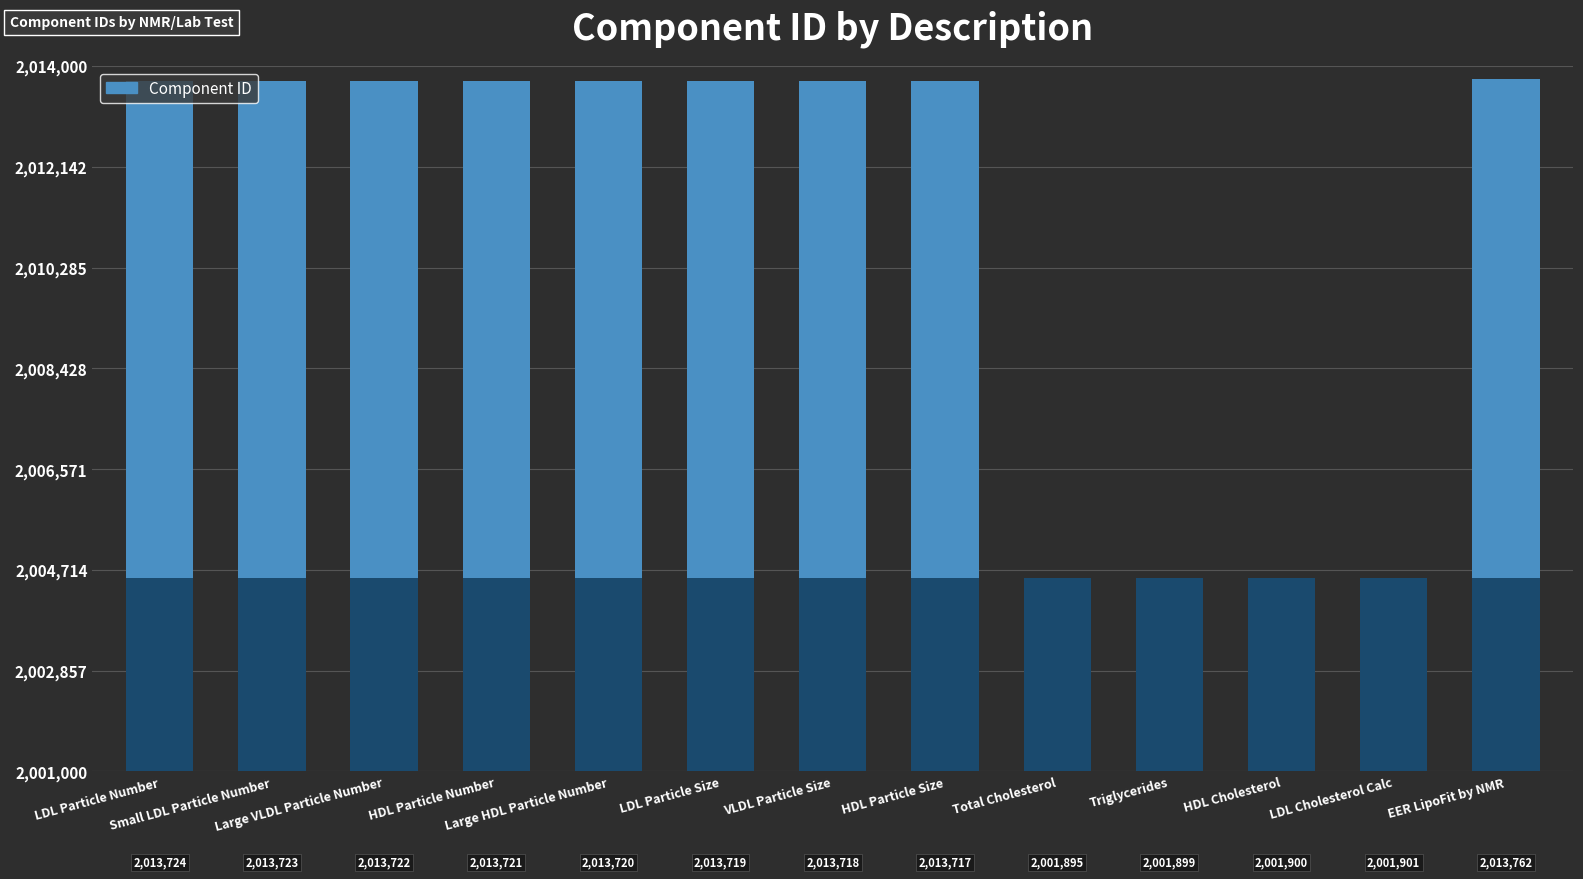

What position from the left is HDL Cholesterol?

11